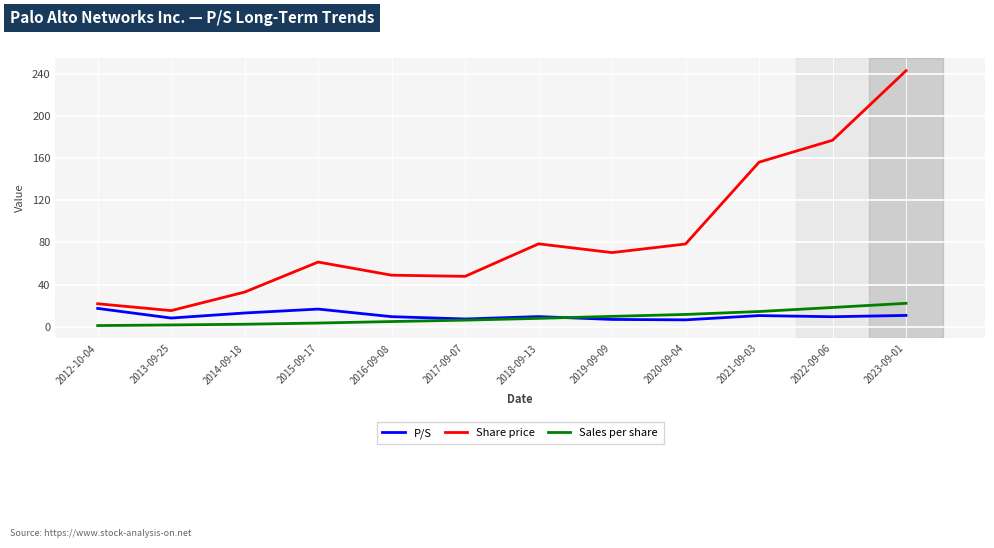

At which category is the sum across all series the highest?

2023-09-01